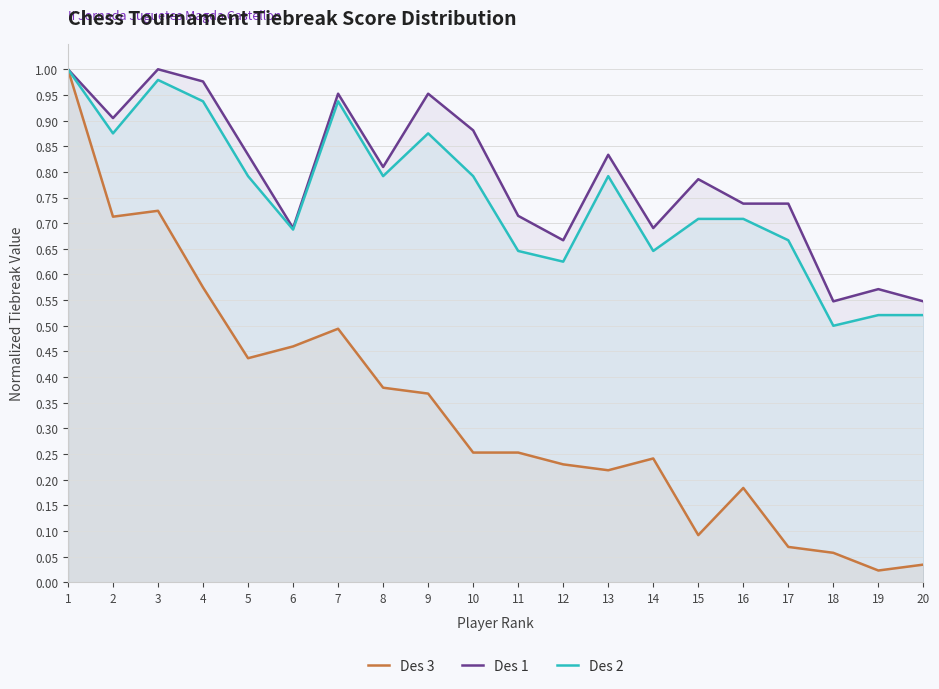

What is the difference between the second highest and minimum values in the Des 2 series?

0.5